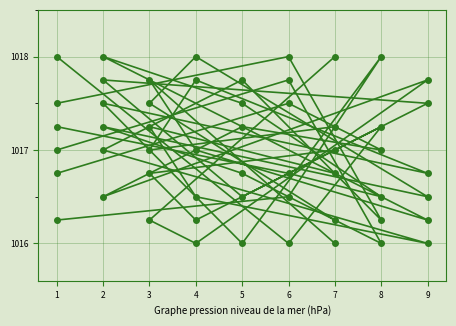

How many lines are shown in the chart?

6